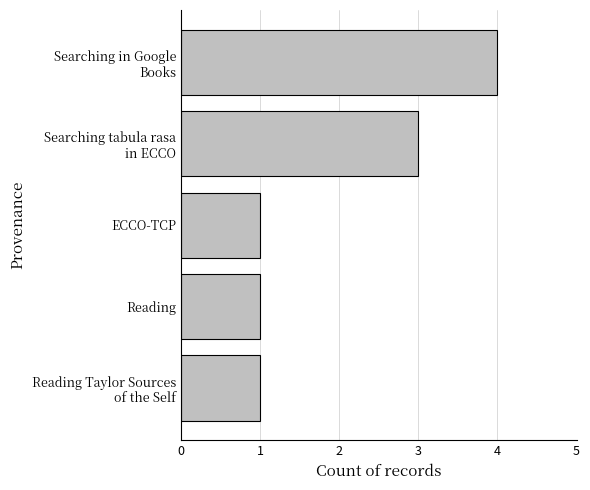

Reading top to bottom, what are all the values shown in this chart?

4	3	1	1	1